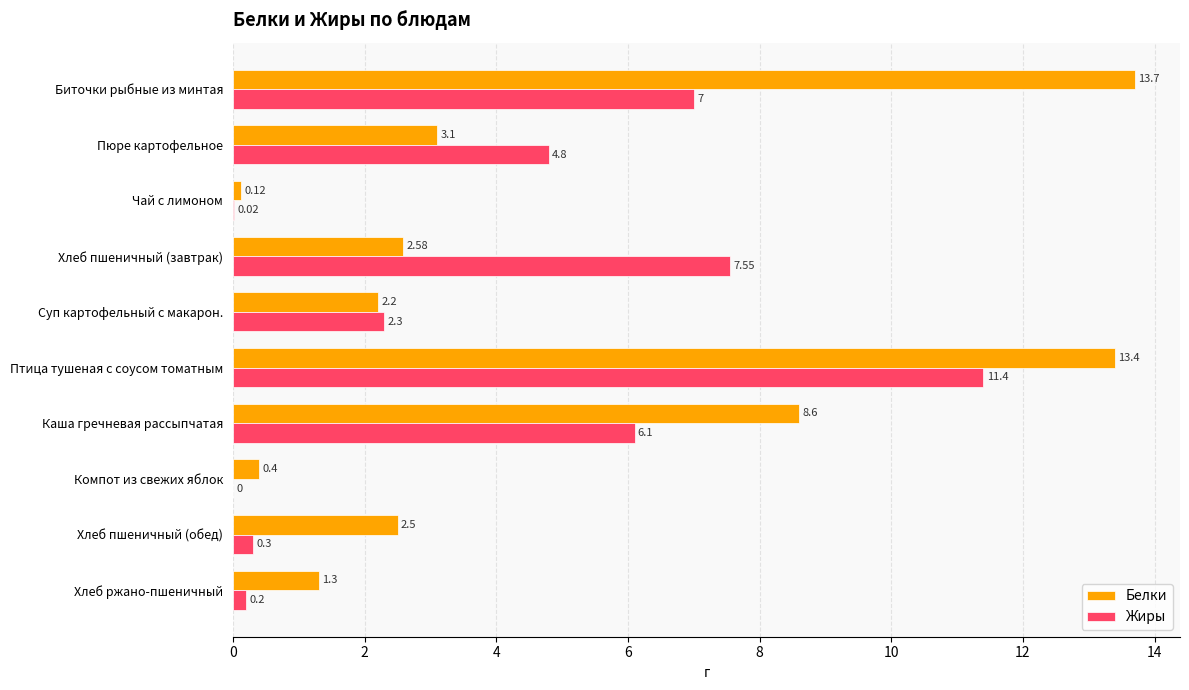

What is the sum of the Белки values at Птица тушеная с соусом томатным and Пюре картофельное?

16.5